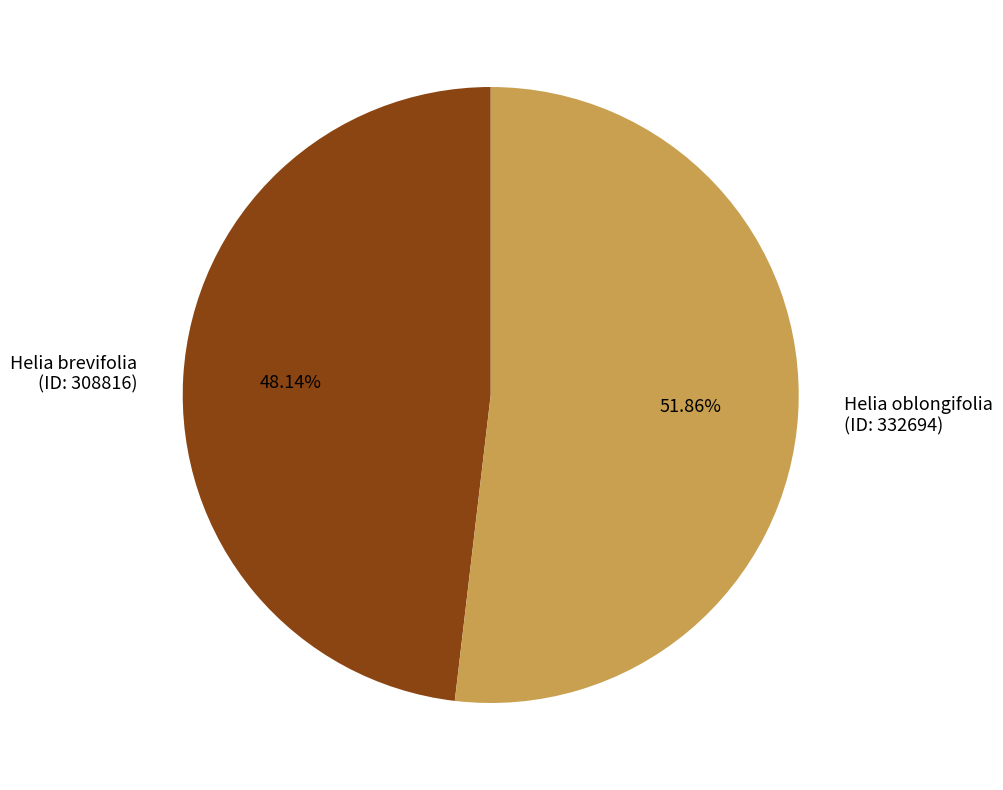

Which slice is the smallest?

Helia brevifolia